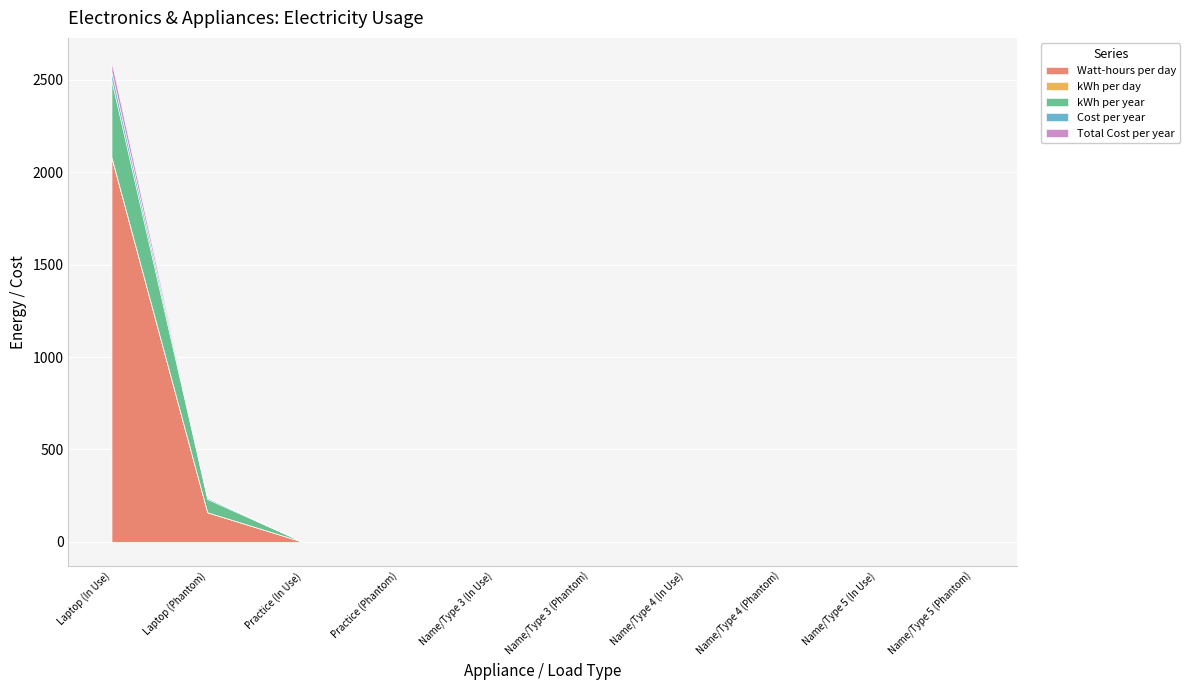

At which category is the sum across all series the highest?

Laptop (In Use)